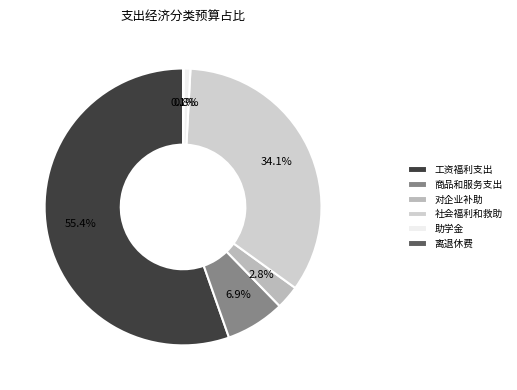

Which slice is the smallest?

离退休费